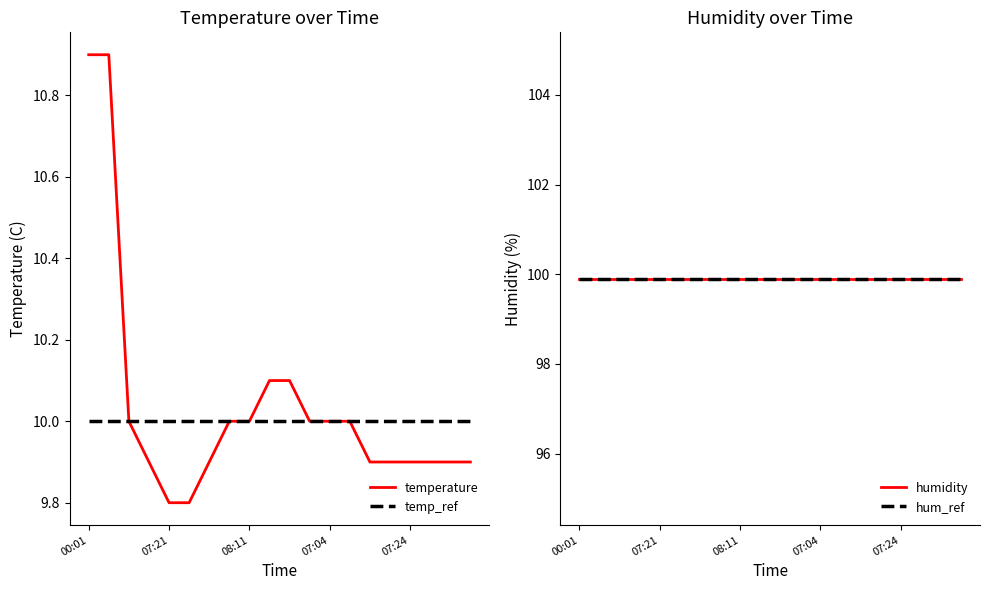

Rank the categories by value from lowest to highest.

07:21, 07:43, 07:10, 08:00, 07:15, 07:18, 07:24, 07:27, 07:30, 07:35, 06:59, 08:05, 08:11, 07:02, 07:04, 07:07, 08:16, 08:19, 00:01, 00:23